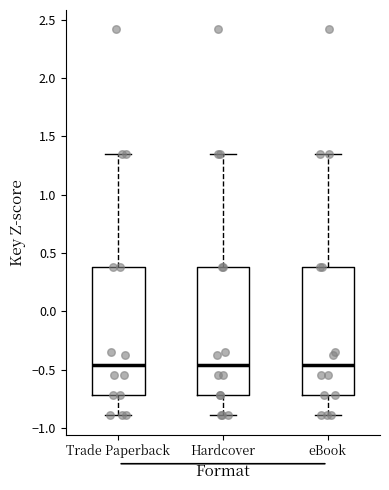

Reading left to right, transcribe this box plot: for each box, give where its median line is, the range the box spans, and where its two whiskers end, as read against the y-axis. The values are not printed on the chart, so give them approximately, as read against the axis.

Trade Paperback: median -0.45, box -0.70 to 0.40, whiskers -0.90 to 1.35
Hardcover: median -0.45, box -0.70 to 0.40, whiskers -0.90 to 1.35
eBook: median -0.45, box -0.70 to 0.40, whiskers -0.90 to 1.35